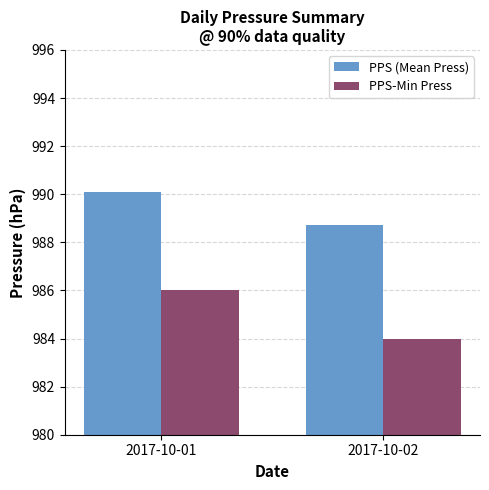

What is the greatest value displayed?

990.1